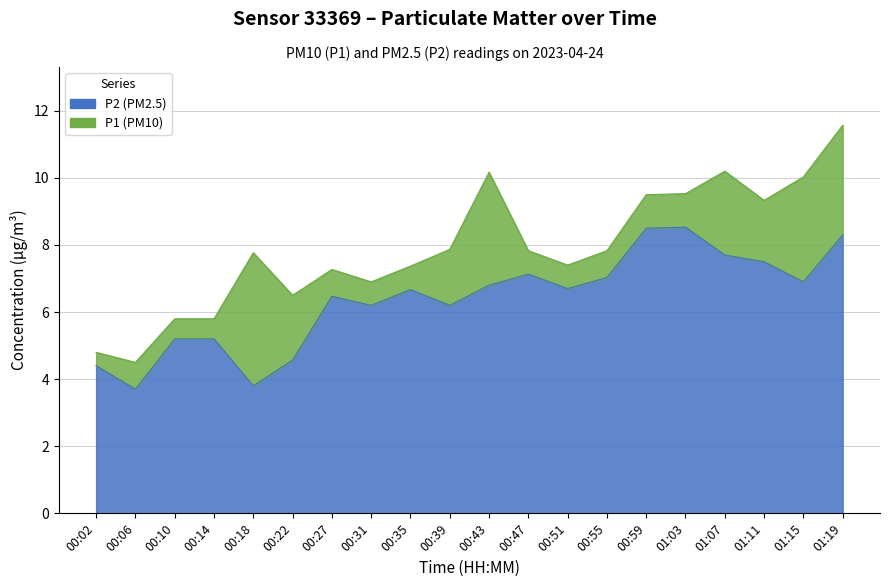

Does the chart display data point markers on the line(s)?

No